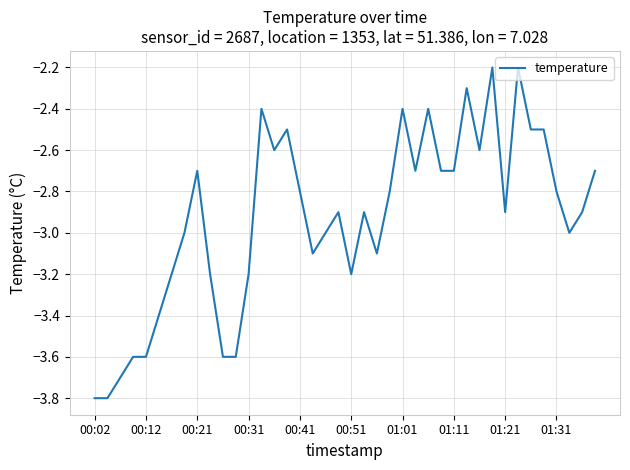

What is the greatest value displayed?

-2.2